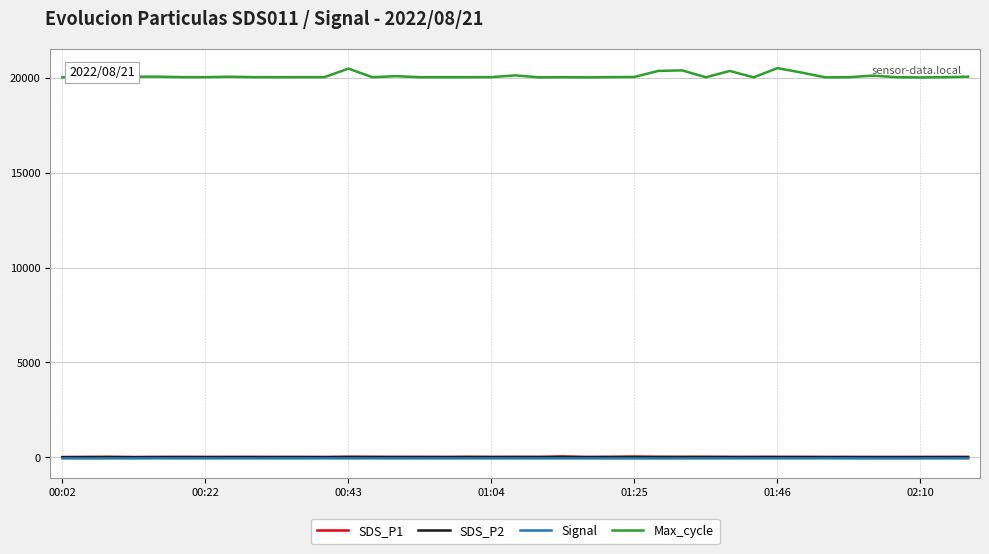

Which series has the largest total across all categories?

Max_cycle